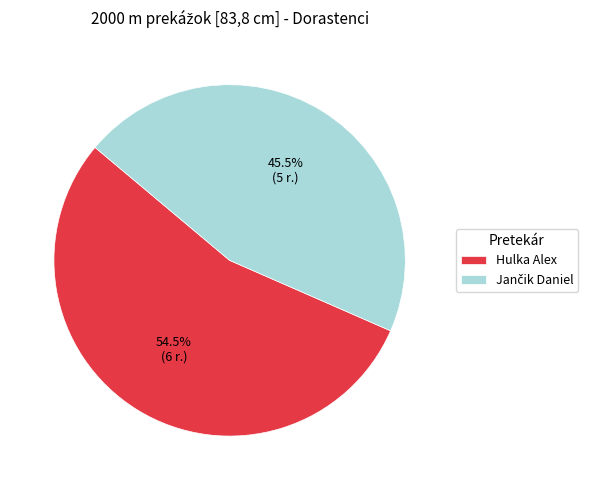

Which category has the biggest portion of the pie?

Hulka Alex